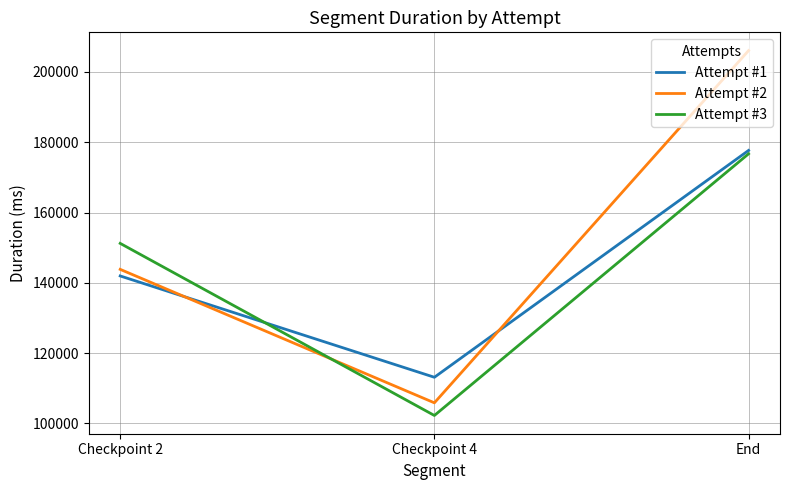

Between Checkpoint 2 and Checkpoint 4, which series saw the biggest shift?

Attempt #3